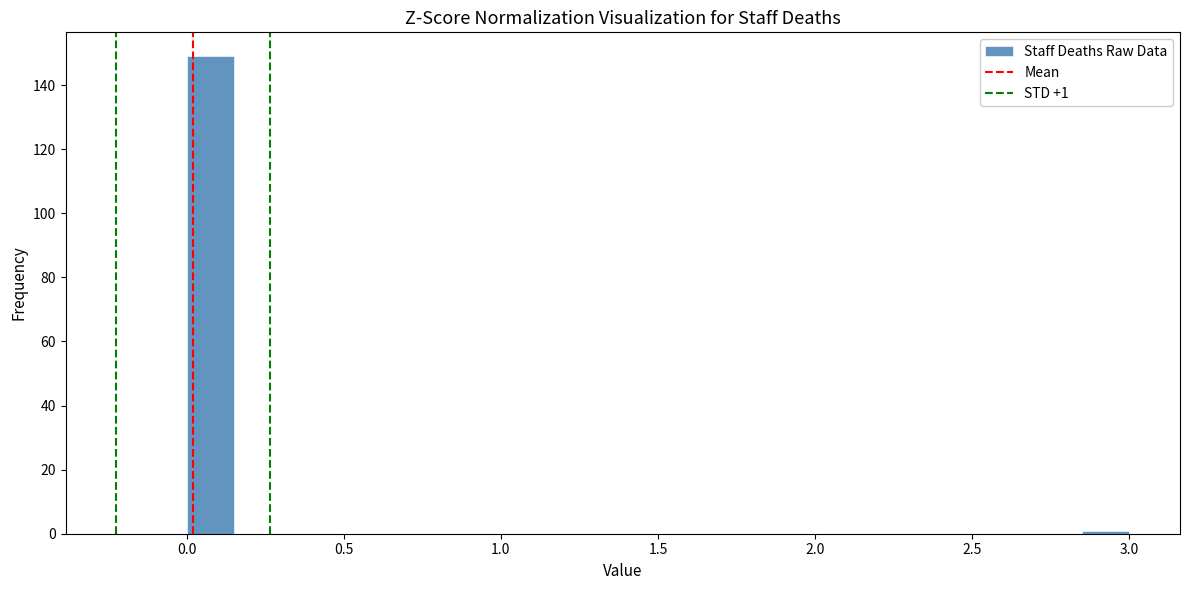

Around what value on the x-axis is the tallest bar? Give the approximate position of its centre, as read against the axis.

0.10